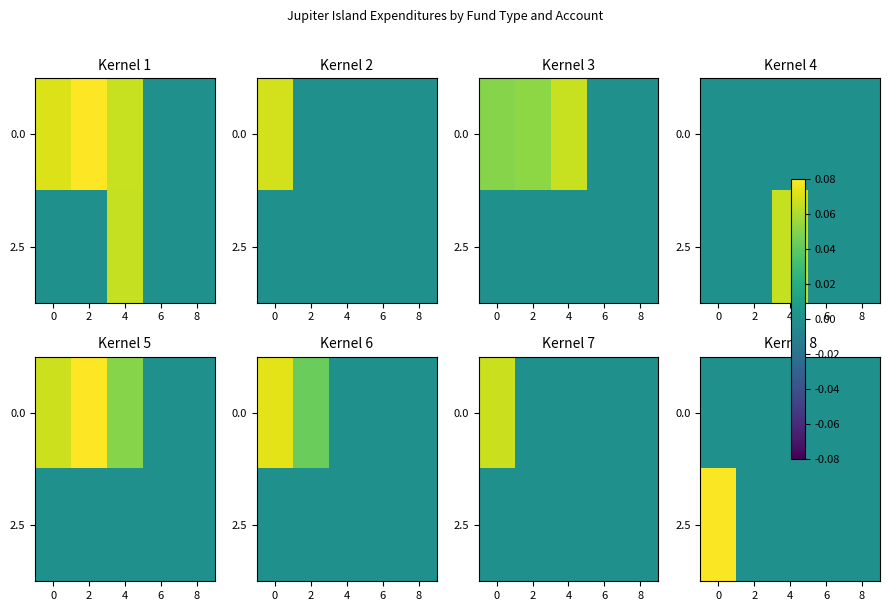

Count the number of categories in the chart.

5